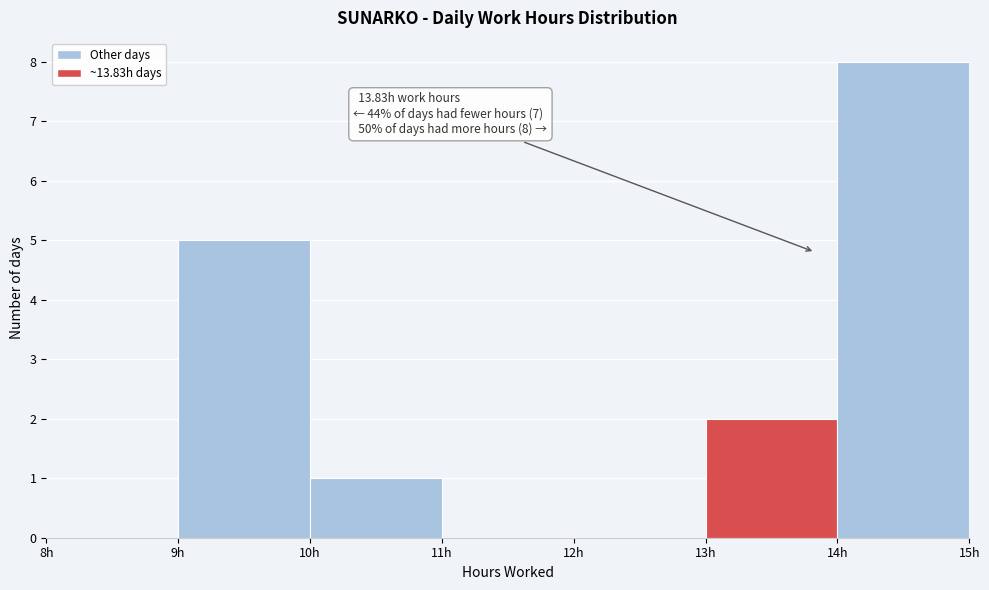

Over which range of the x-axis is the bar tallest?

14 to 15